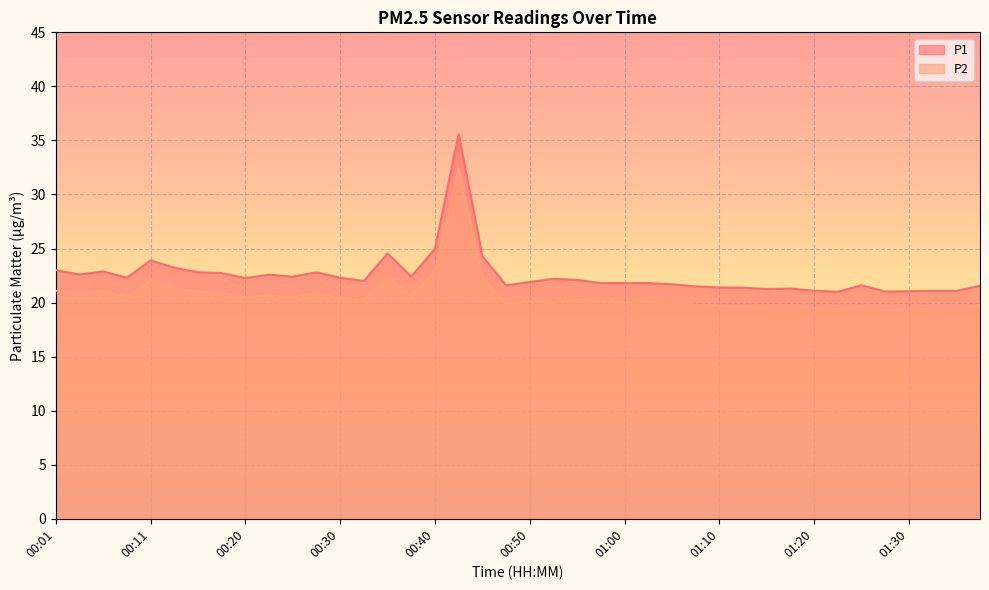

Rank the series at 00:25 from highest to lowest value.

P1, P2